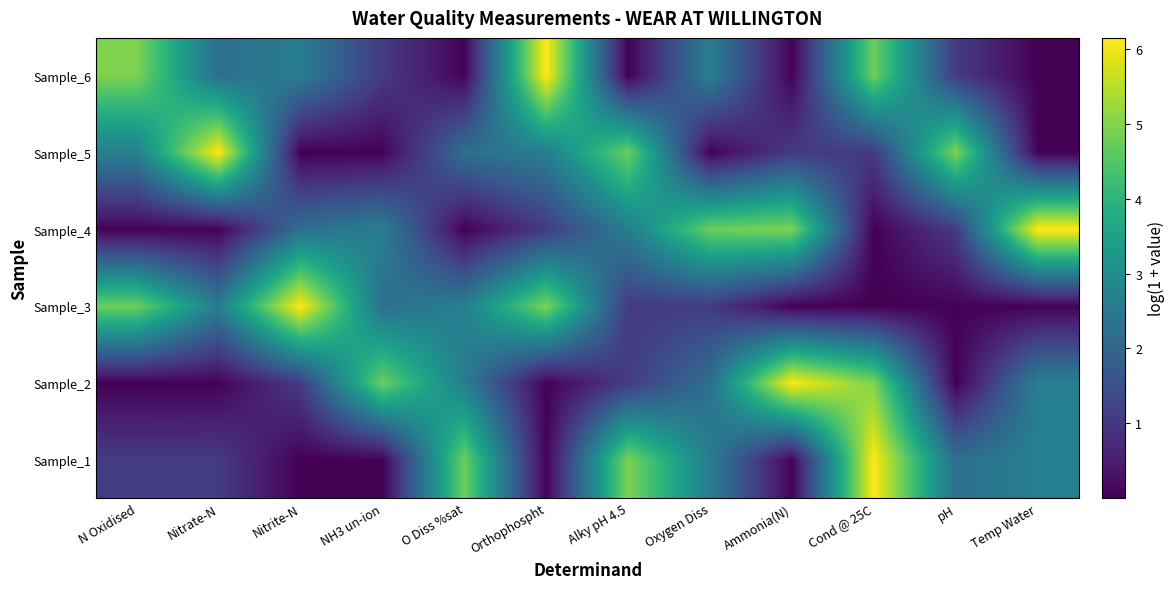

Which label corresponds to the largest value in the chart?

Cond @ 25C